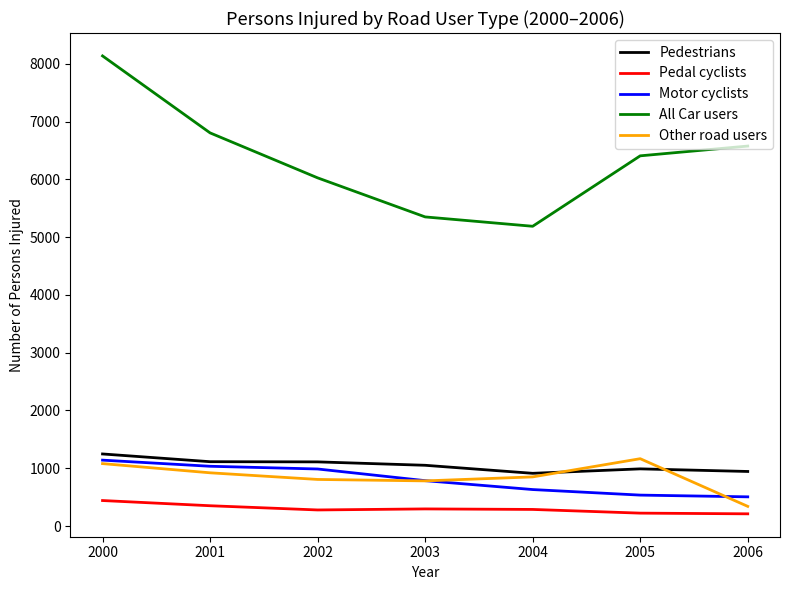

Where is the first local minimum for All Car users?

2004